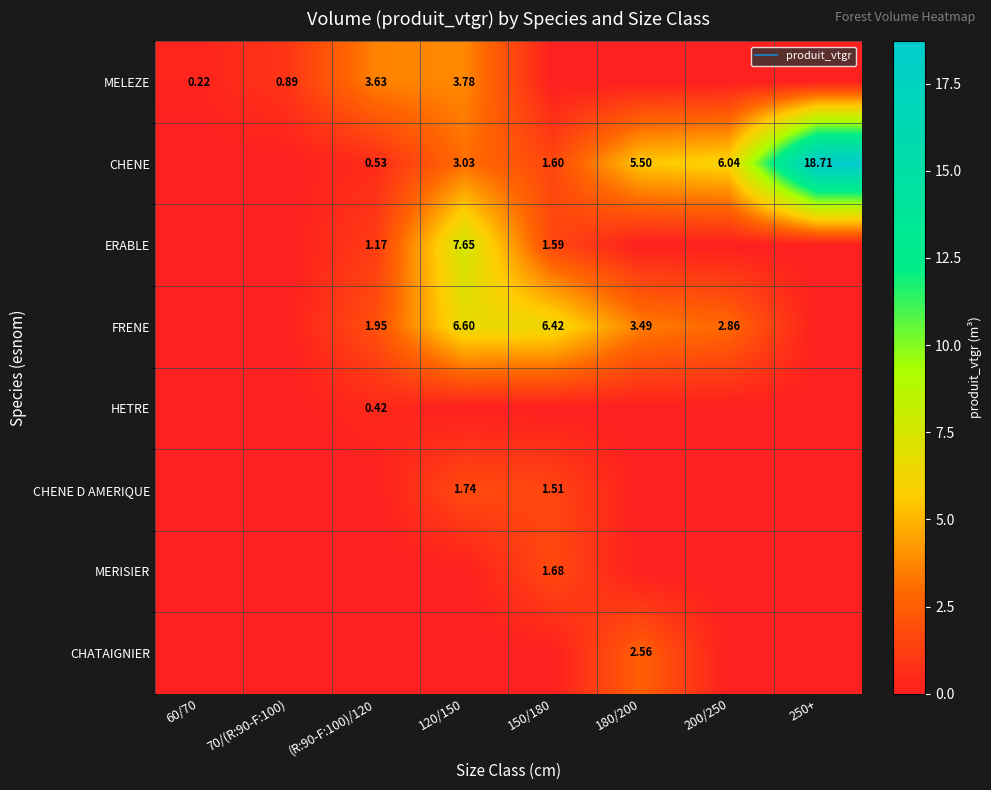

Is it true that CHENE equals 1.1 at 120/150?

False